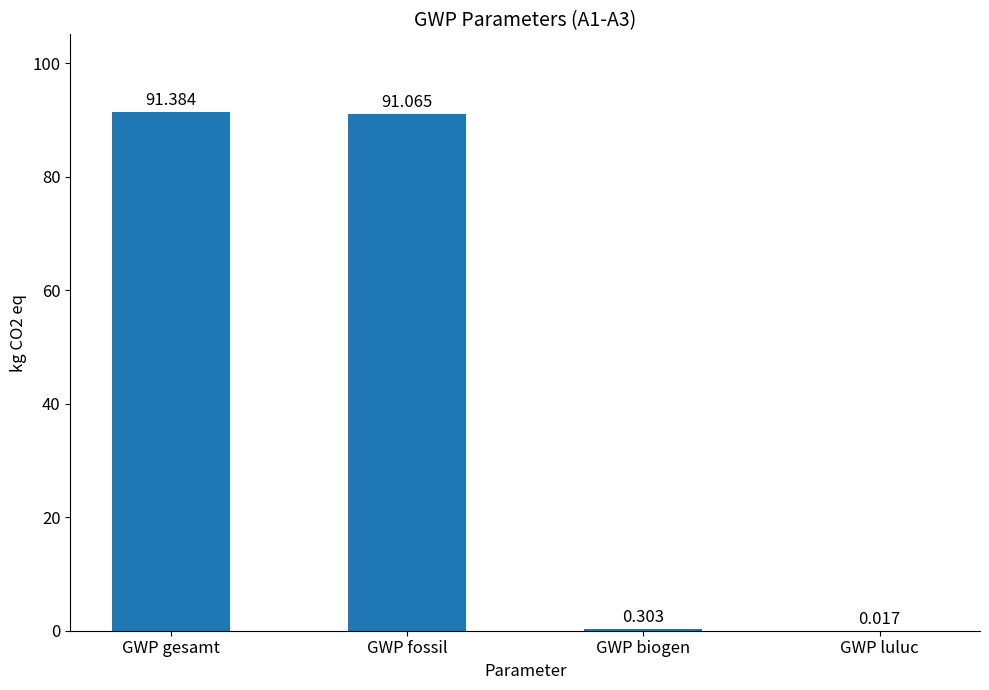

Between GWP gesamt and GWP luluc, which is larger?

GWP gesamt